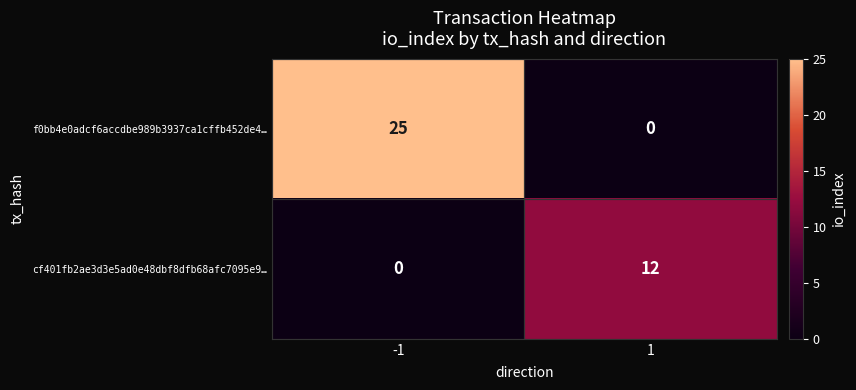

How many data points does each series have?

2